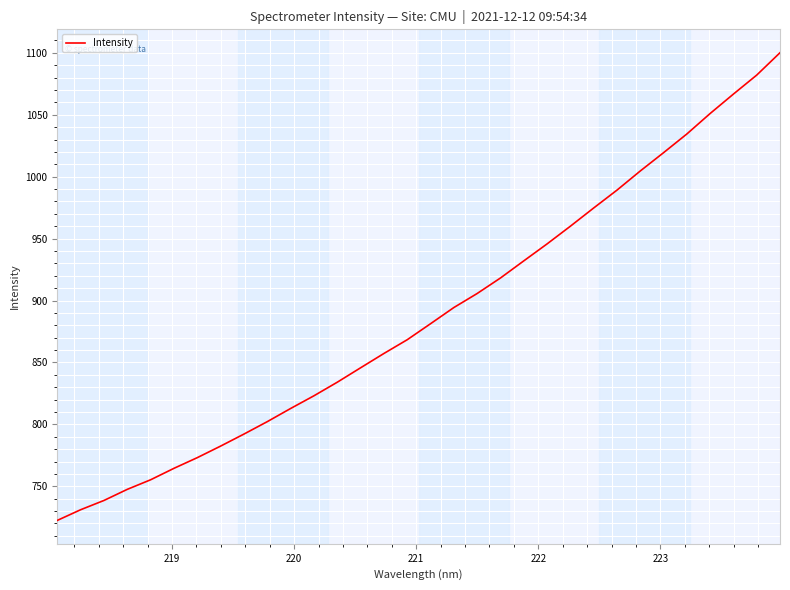

What is the difference between the maximum and minimum values?

377.7